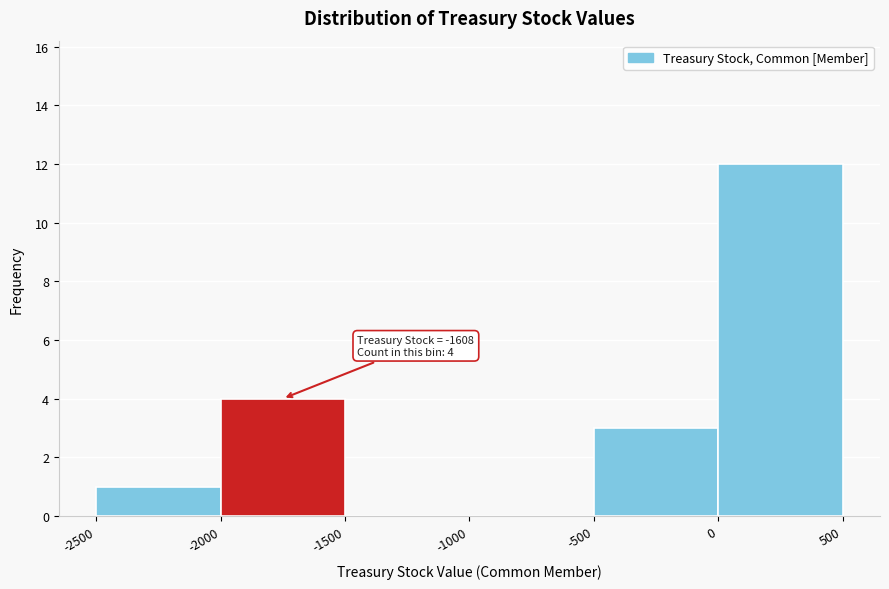

Which range on the x-axis has the tallest bar?

0 to 500